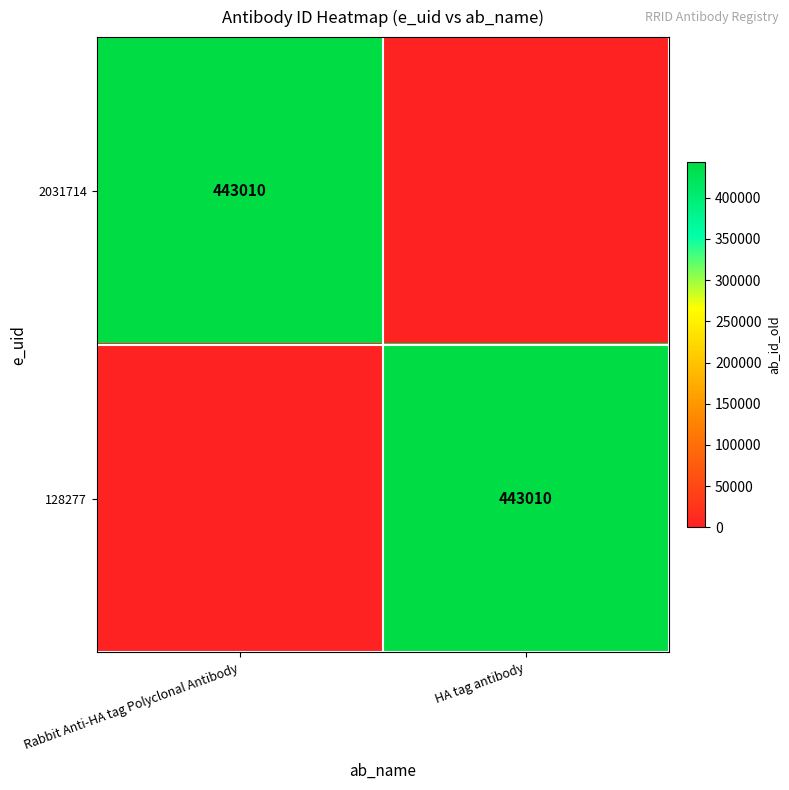

True or false: 2031714 has a value of 89291 at Rabbit Anti-HA tag Polyclonal Antibody.

False